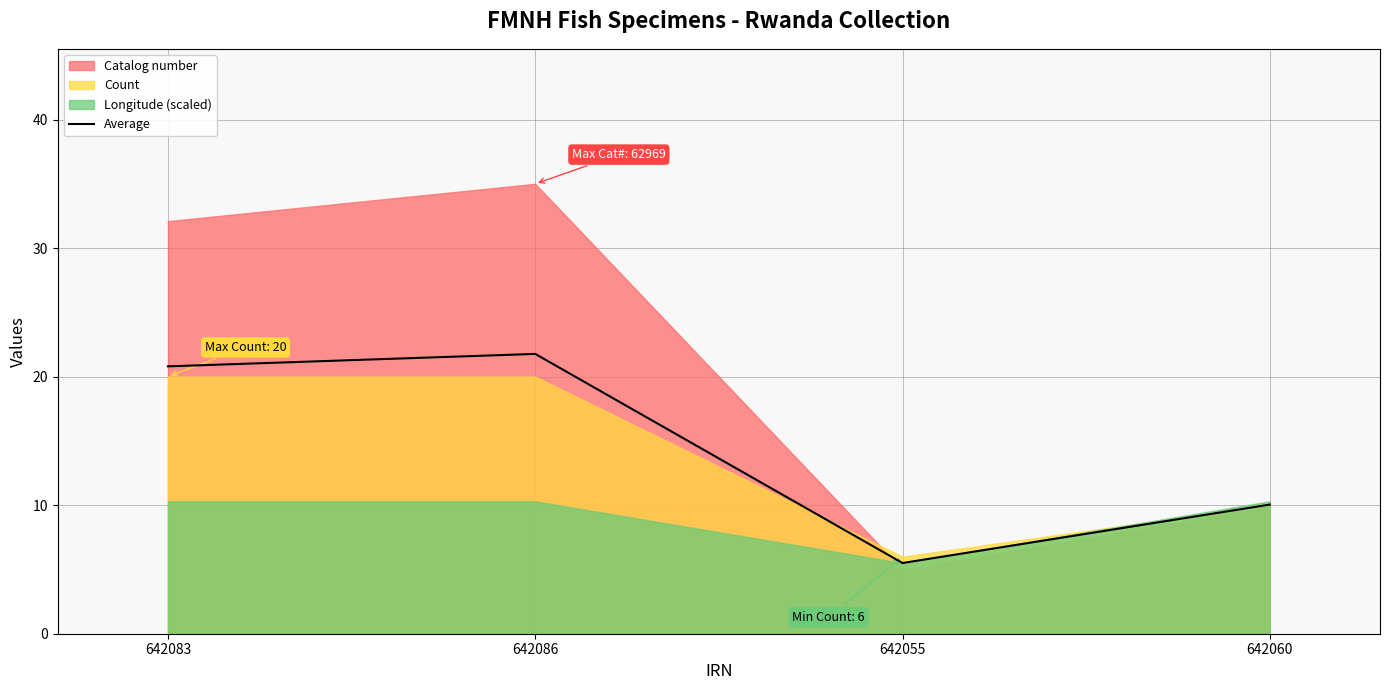

At which category does the chart reach its minimum across all series?

642055